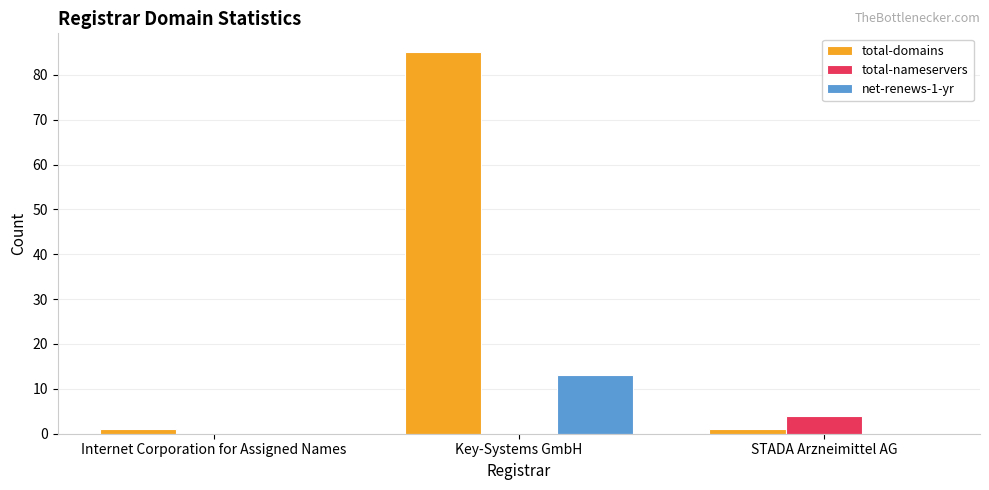

At which category is the sum across all series the highest?

Key-Systems GmbH